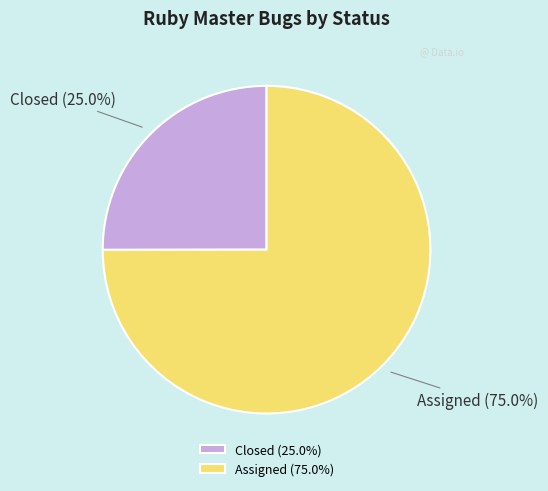

Between Closed and Assigned, which is larger?

Assigned